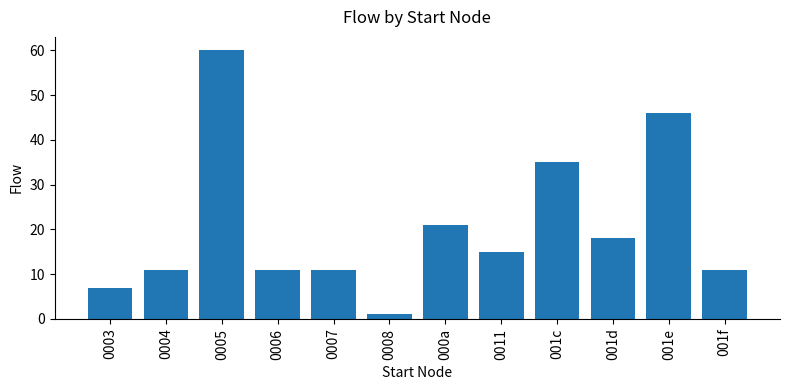

How many values are below 15?

6